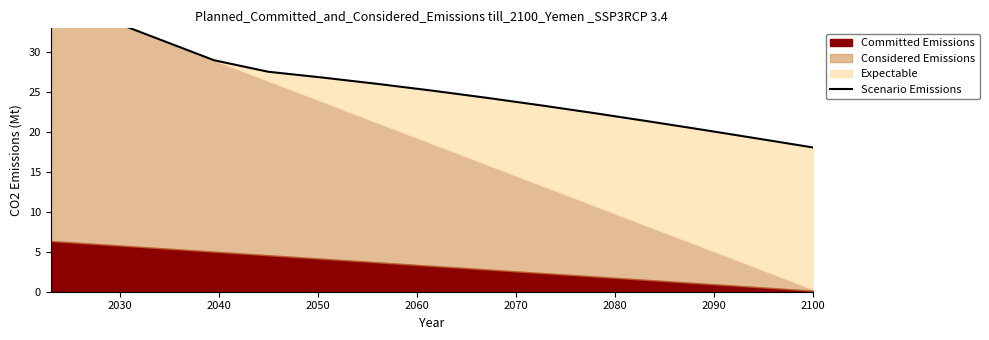

How many values are below 25?

7